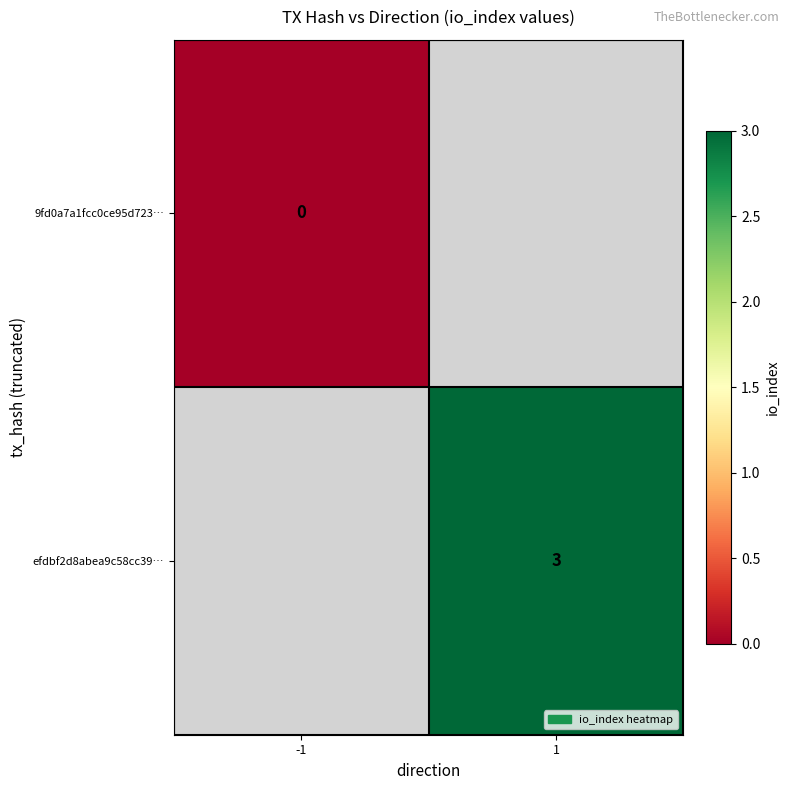

Is the value of efdbf2d8abea9c58cc39… at 1 greater than the value of 9fd0a7a1fcc0ce95d723… at -1?

Yes